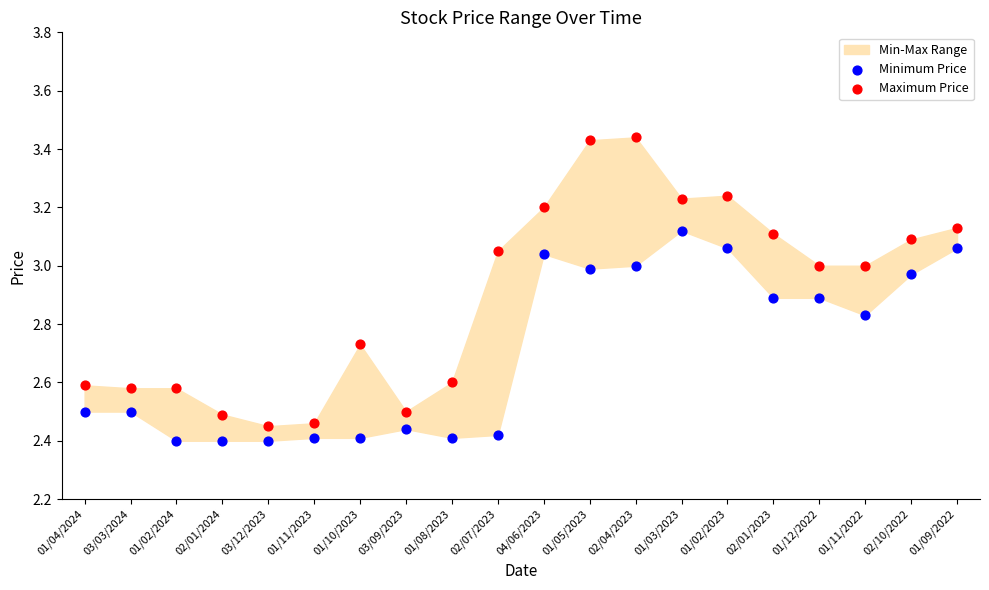

Which series has the widest spread of Y values?

Maximum Price